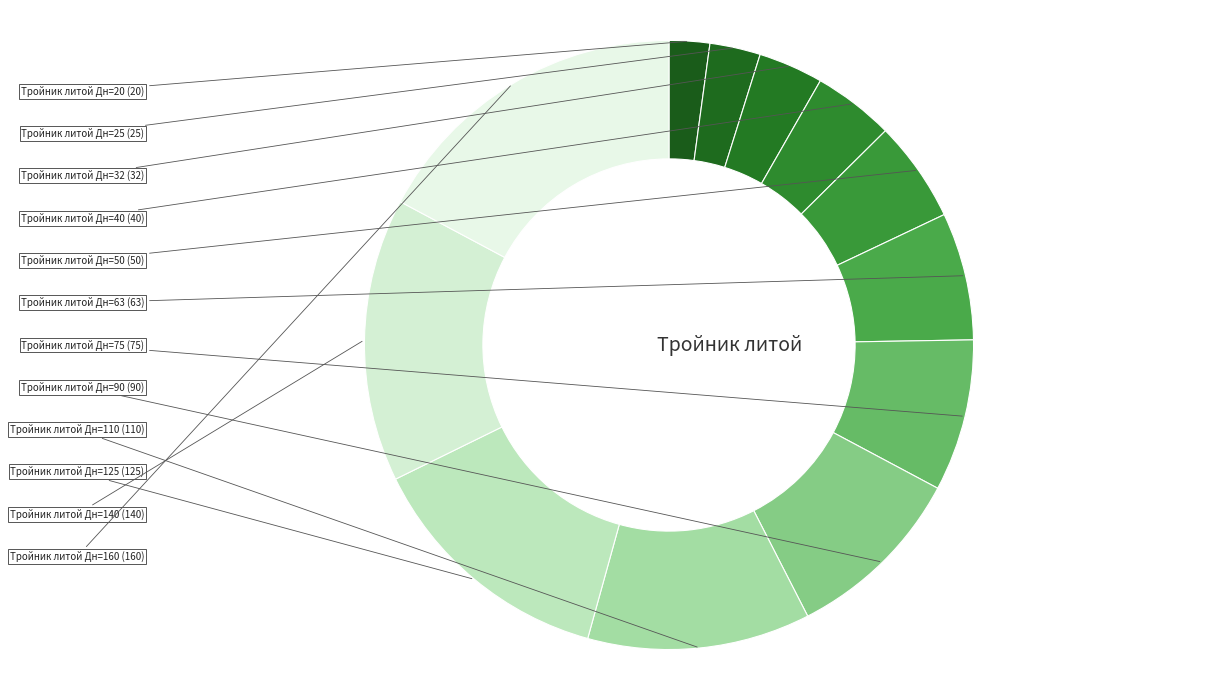

How many slices are in this pie chart?

12